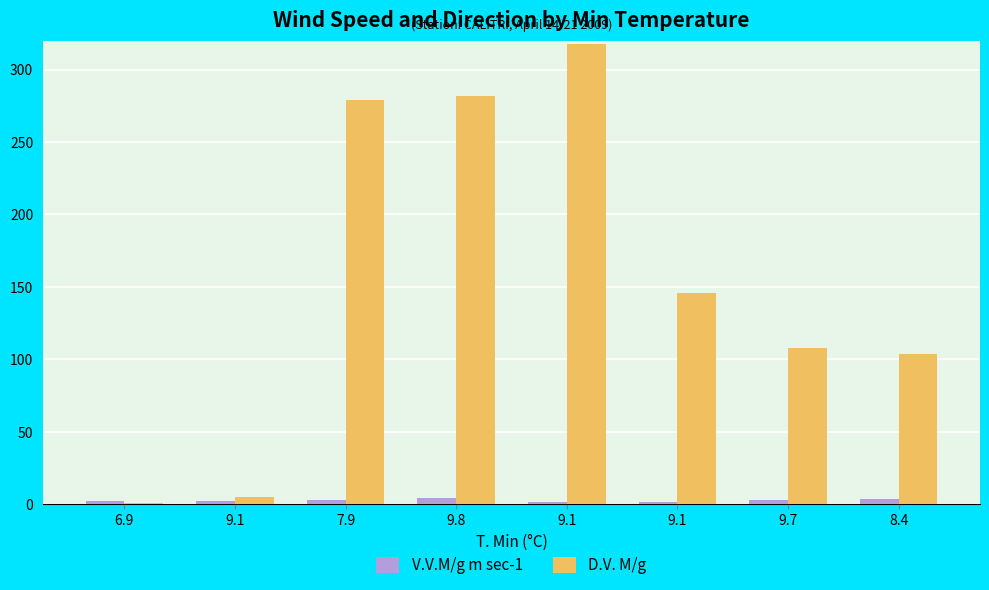

What are all the series names shown in the legend?

V.V.M/g m sec-1, D.V. M/g